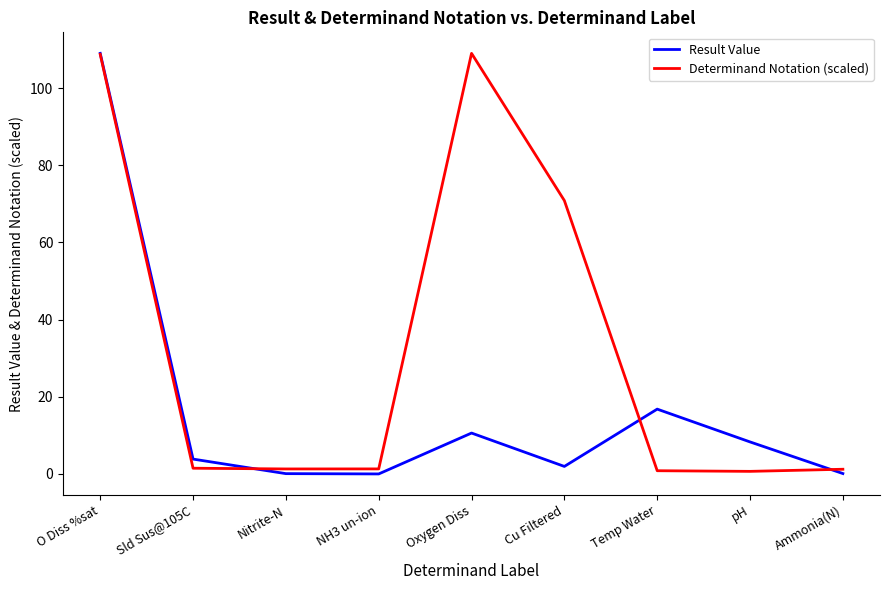

Rank the series at pH from highest to lowest value.

Result Value, Determinand Notation (scaled)